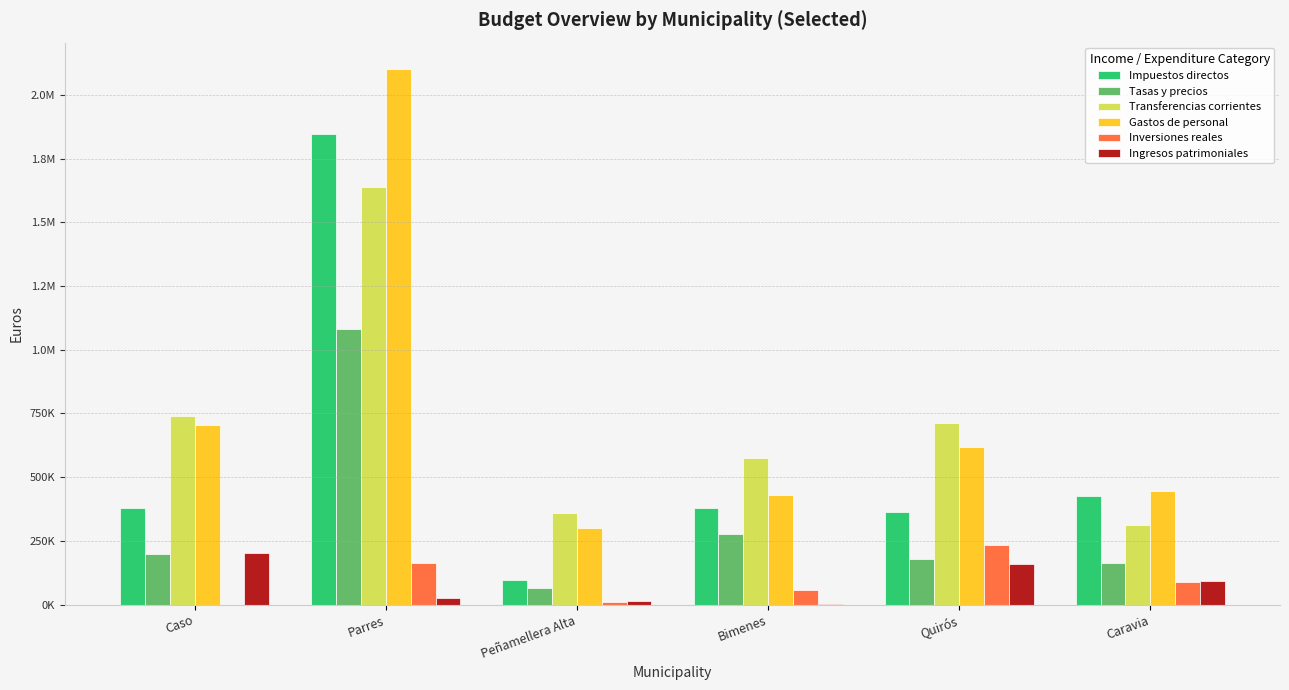

What value does the Impuestos directos series have at Caso?

379371.0